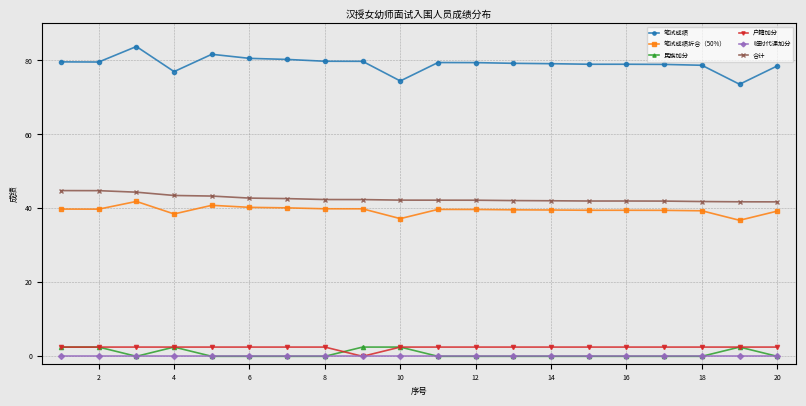

True or false: 笔试成绩折合（50%） has more than 0 interior local peaks.

True